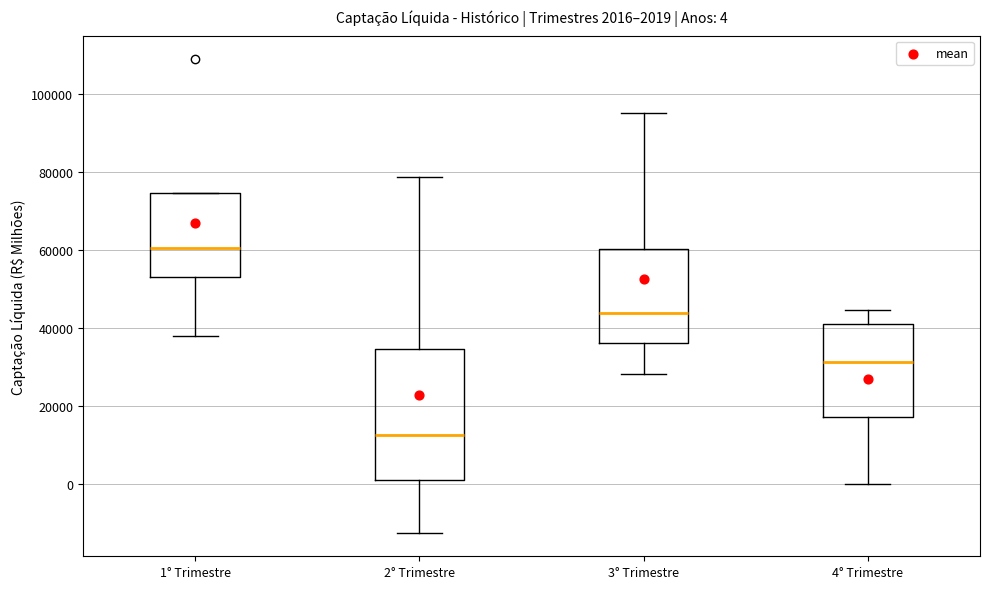

Which box's median line is the lowest?

2° Trimestre